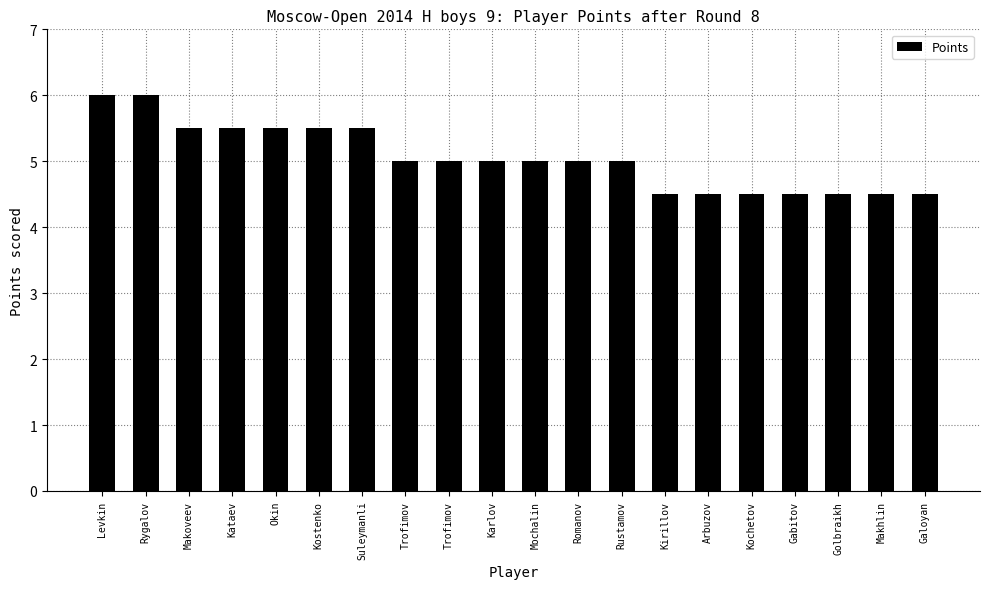

Reading left to right, extract all data points from this chart.

Levkin=6.0	Rygalov=6.0	Makoveev=5.5	Kataev=5.5	Okin=5.5	Kostenko=5.5	Suleymanli=5.5	Trofimov=5.0	Trofimov=5.0	Karlov=5.0	Mochalin=5.0	Romanov=5.0	Rustamov=5.0	Kirillov=4.5	Arbuzov=4.5	Kochetov=4.5	Gabitov=4.5	Golbraikh=4.5	Makhlin=4.5	Galoyan=4.5